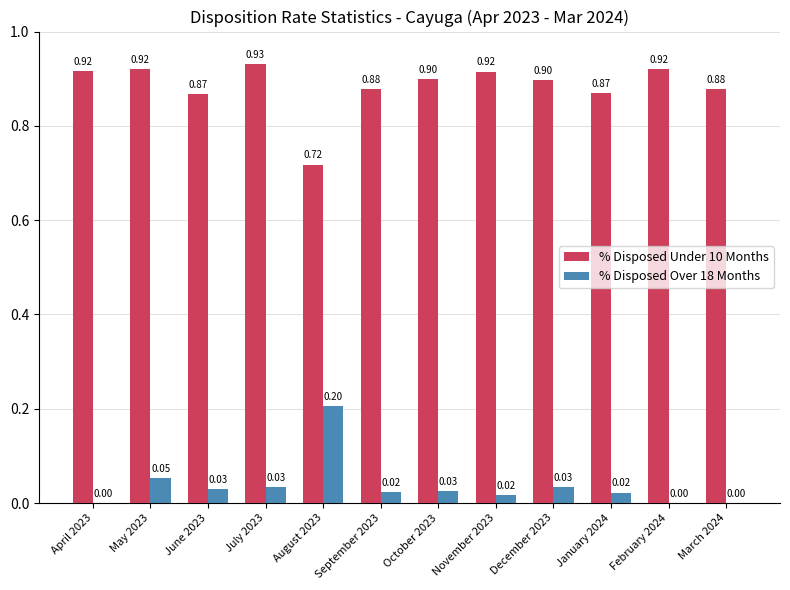

What is the sum of all % Disposed Over 18 Months values?

0.4